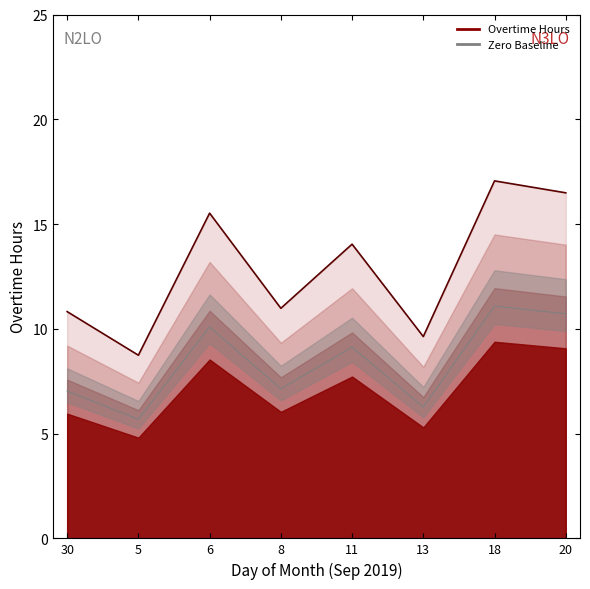

True or false: Overtime Hours (line) and N2LO cross at least once.

False